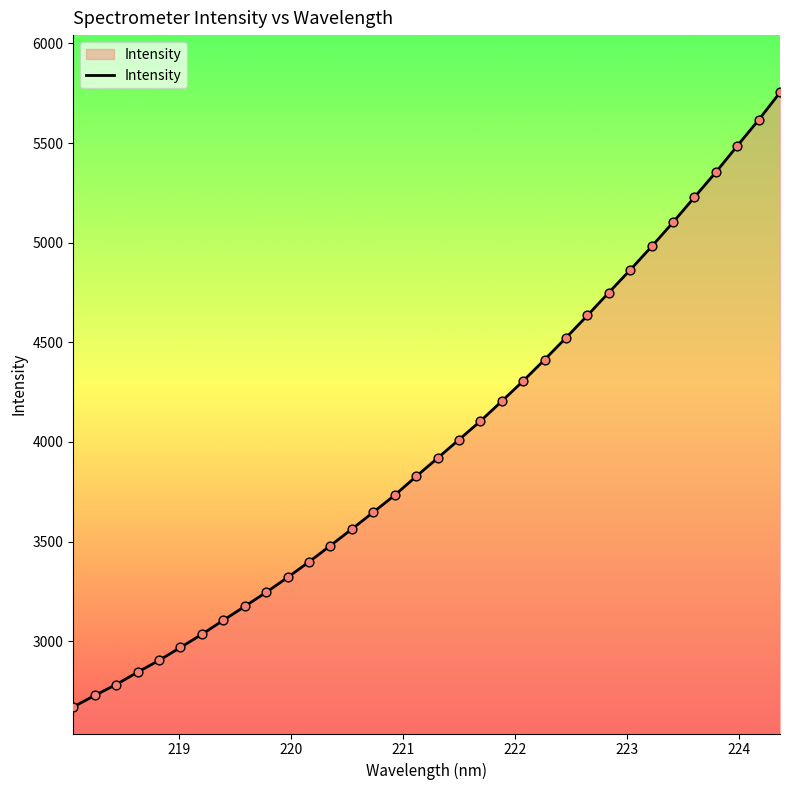

What is the difference between the maximum and minimum values?

3083.3